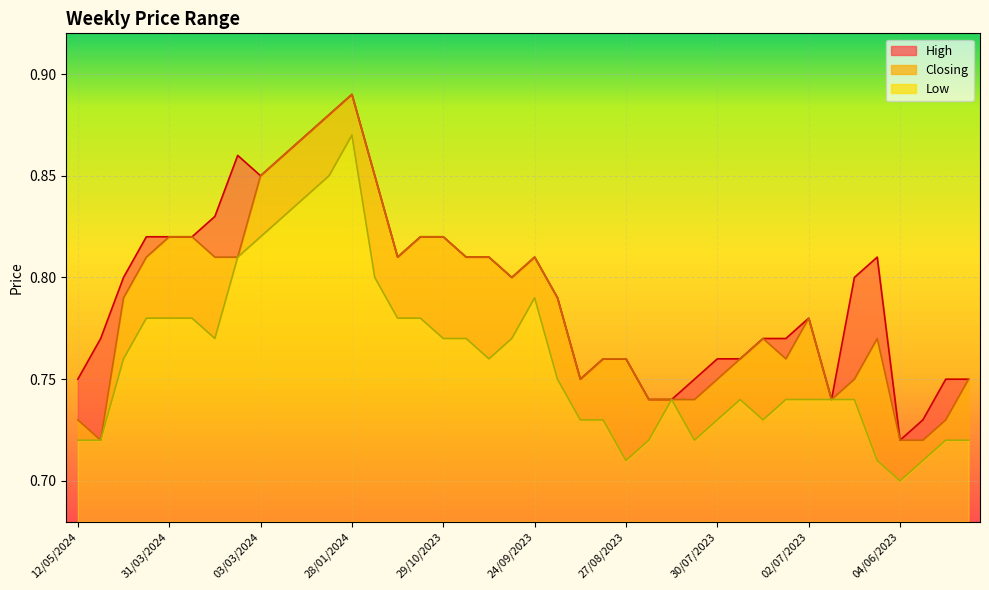

True or false: High and Closing intersect in this chart.

False